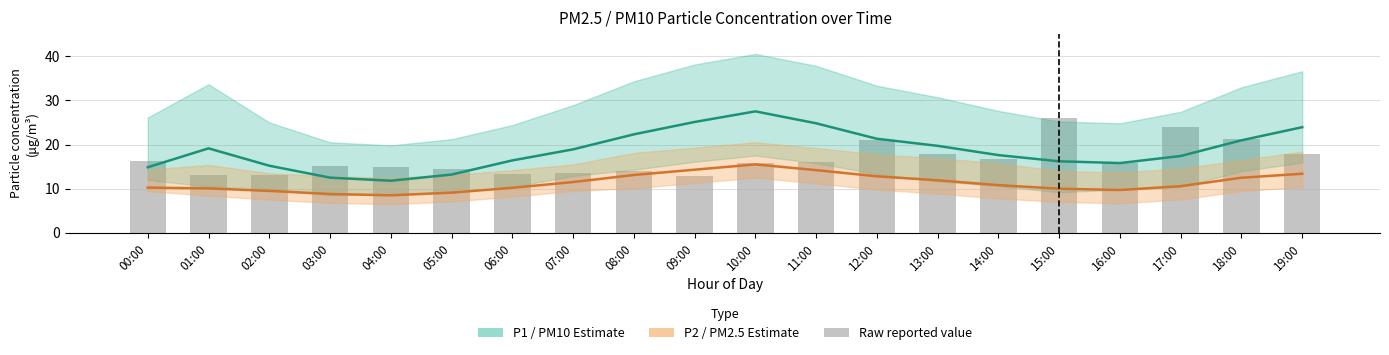

Between 08:00 and 19:00, which series saw the biggest shift?

Reported (P1 raw)